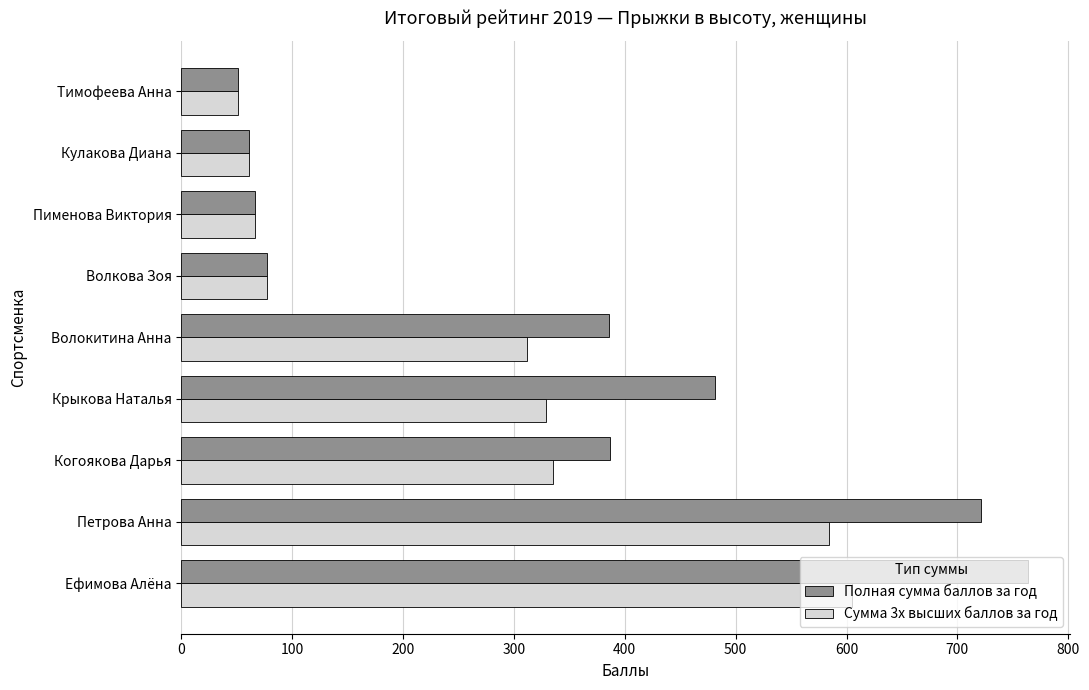

What is the sum of all Сумма 3х высших баллов за год values?

2422.3